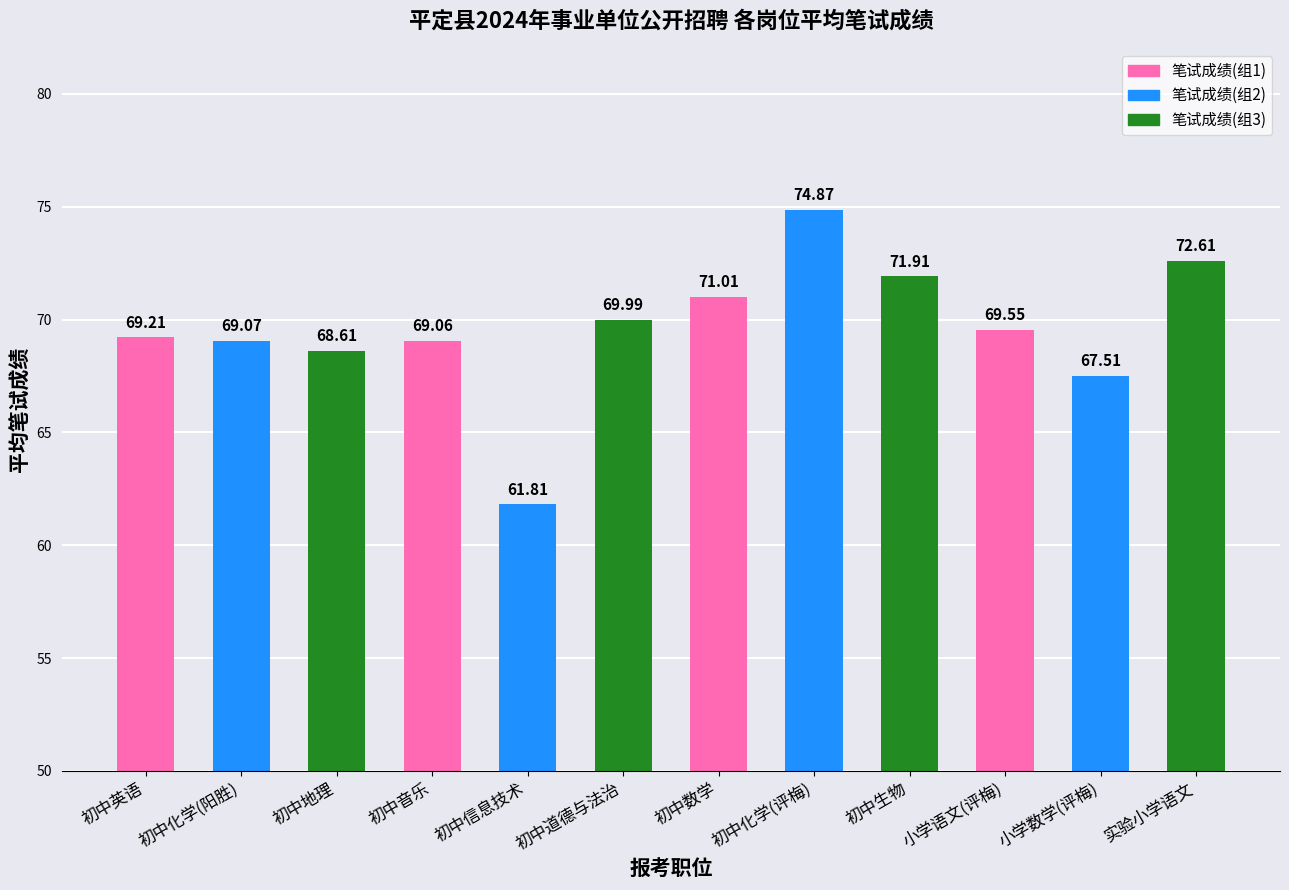

How many bars are there in total?

12